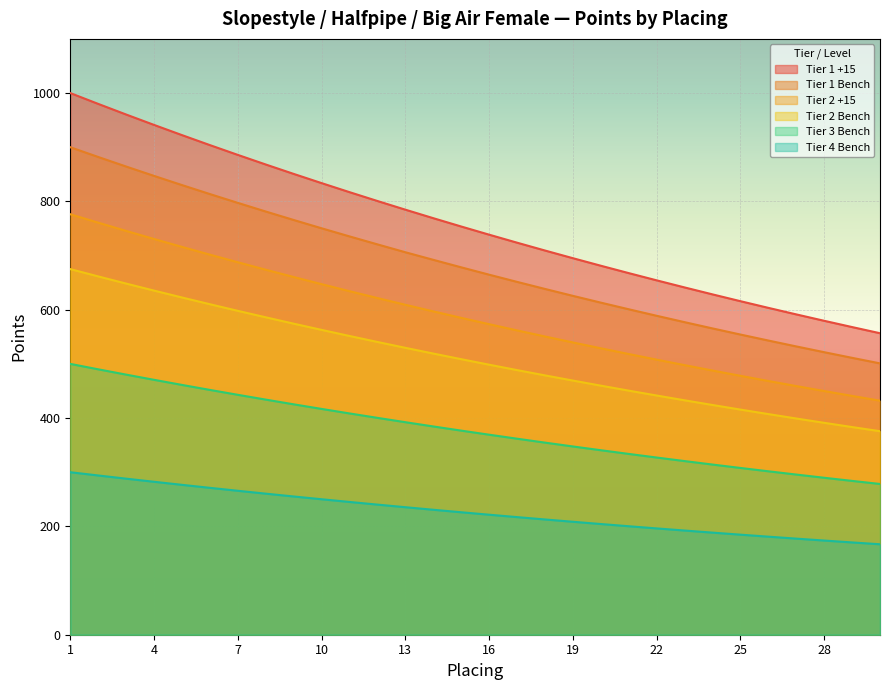

What is the sum of all Tier 2 Bench values?

15339.9